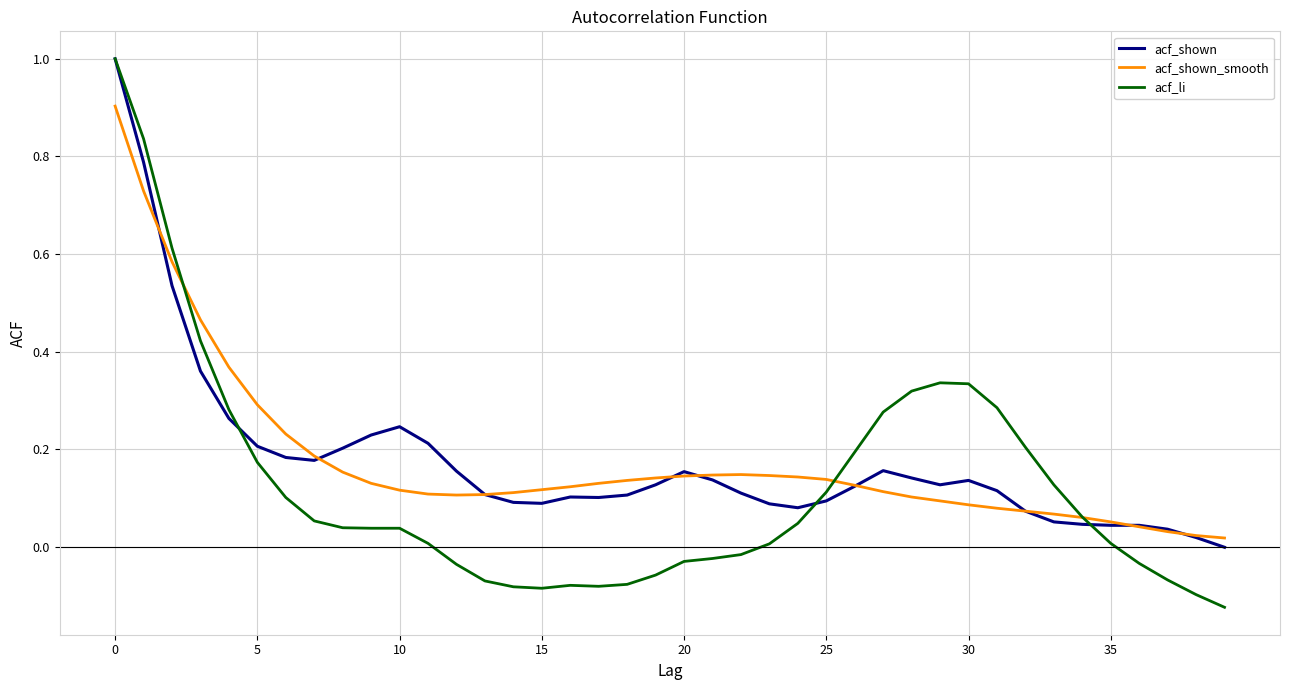

What is the highest value of the acf_shown series?

1.0